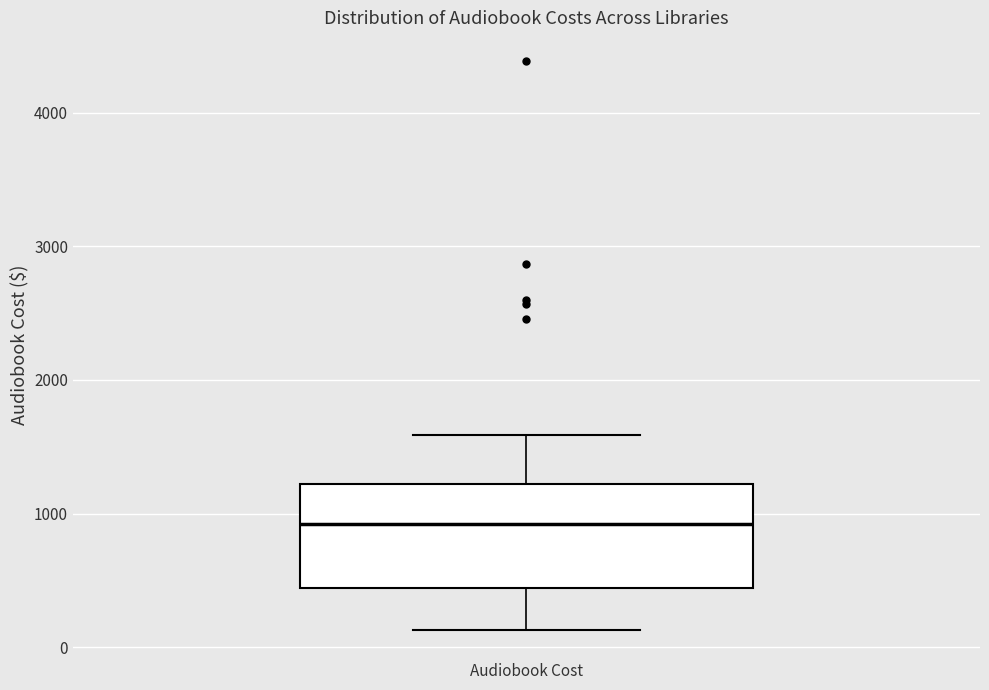

Where does the lower whisker of the box for Audiobook Cost end on the y-axis? The values are not printed on the chart, so give them approximately, as read against the axis.

100